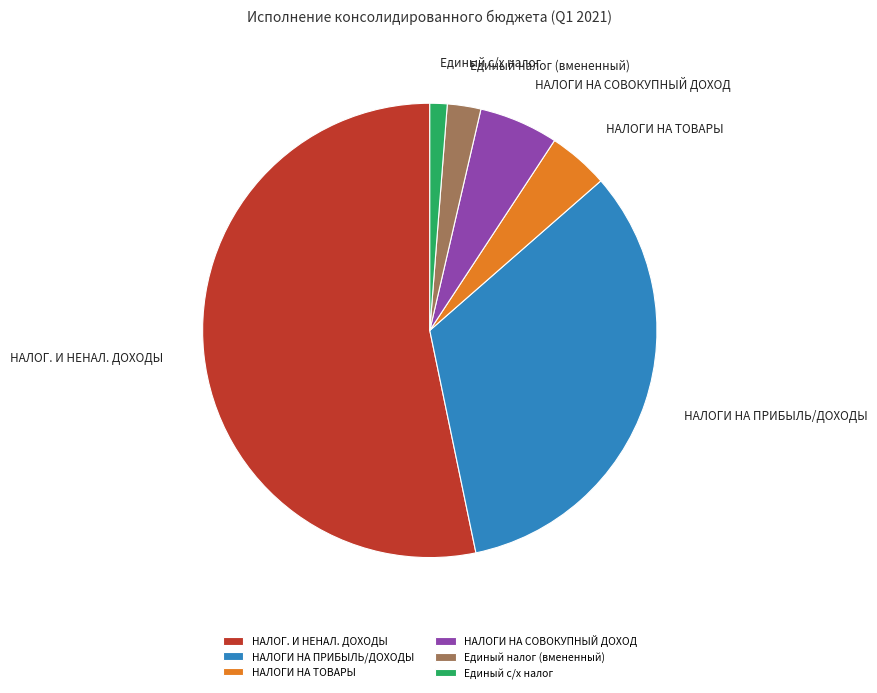

Which category has the smallest portion of the pie?

Единый с/х налог